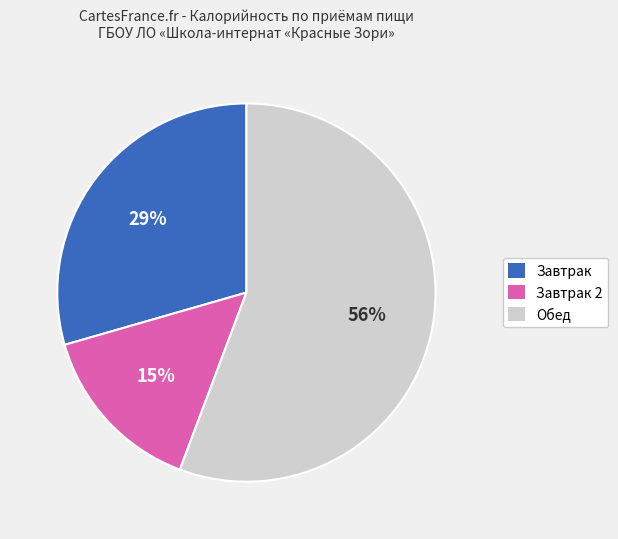

What is the ratio of the value at Обед to the value at Завтрак?

1.9